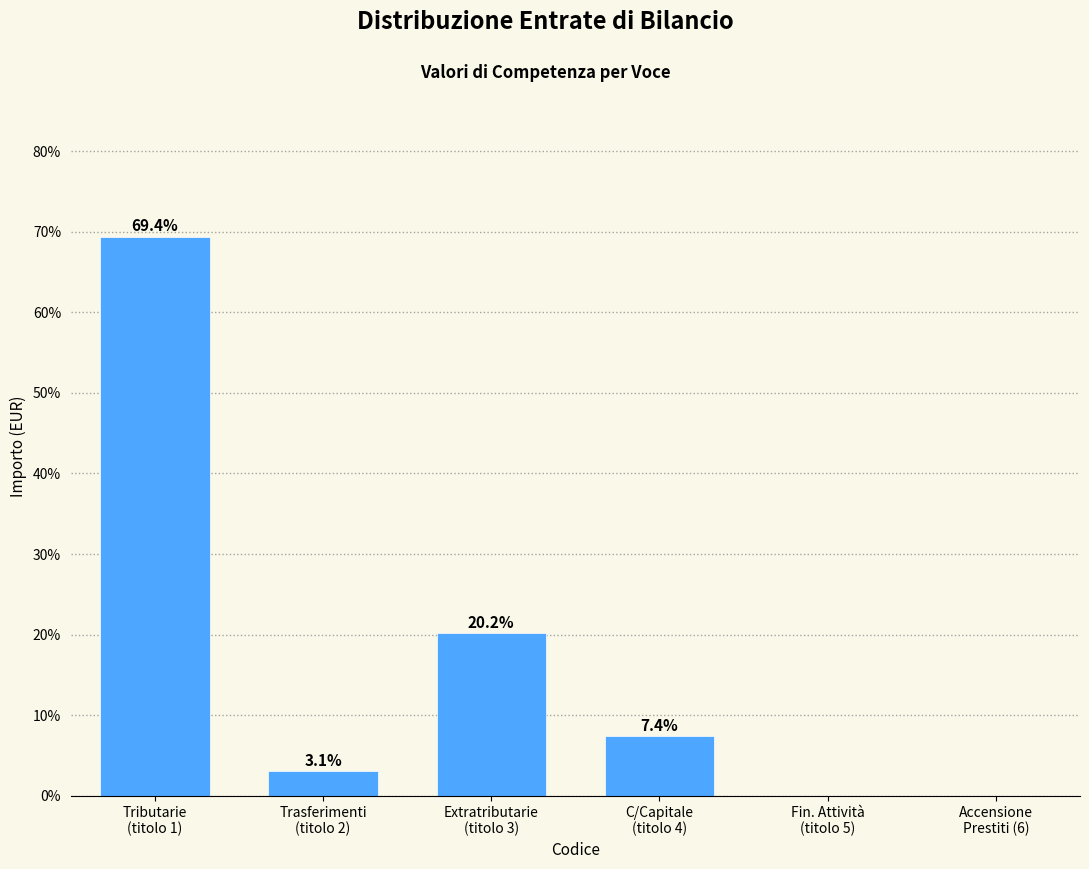

What is the maximum value shown in the chart?

69.4